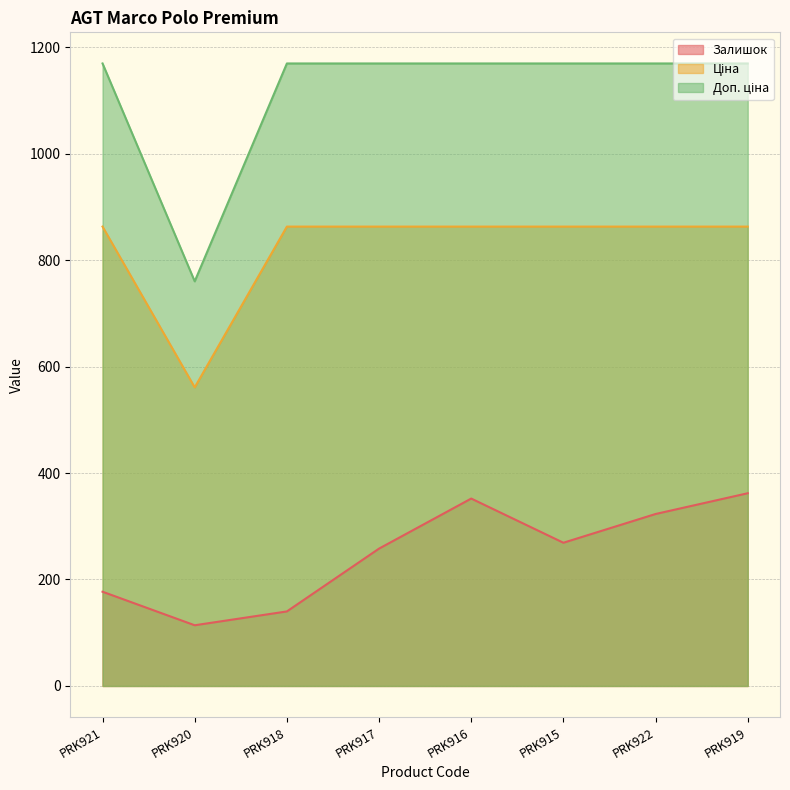

What is the sum of the Доп. ціна values at PRK919 and PRK917?

2338.5